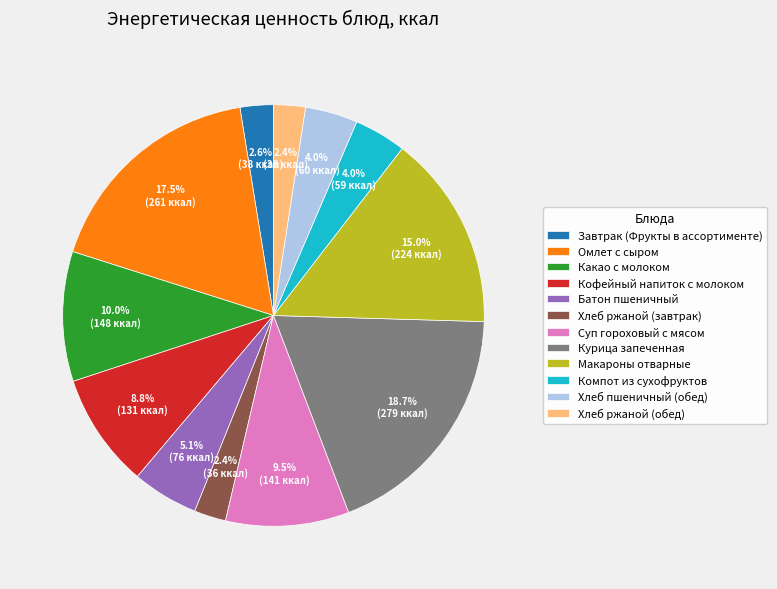

To the nearest percent, what portion does Курица запеченная represent?

19%